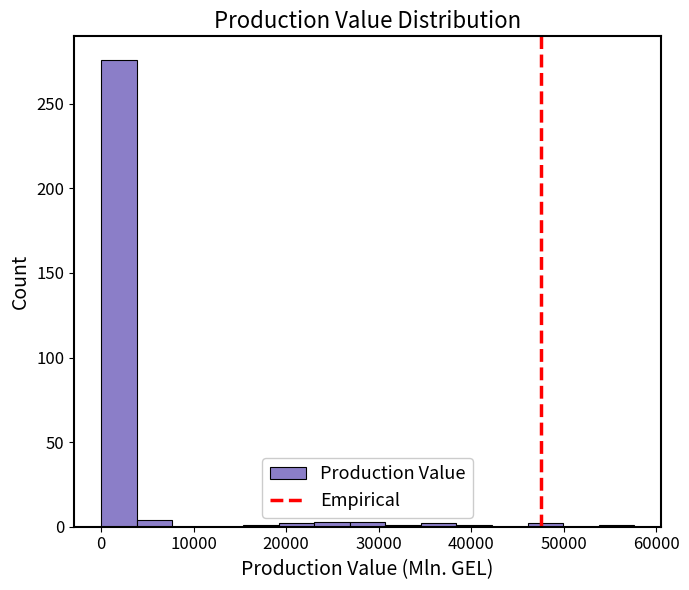

Around what value on the x-axis is the tallest bar? Give the approximate position of its centre, as read against the axis.

2000